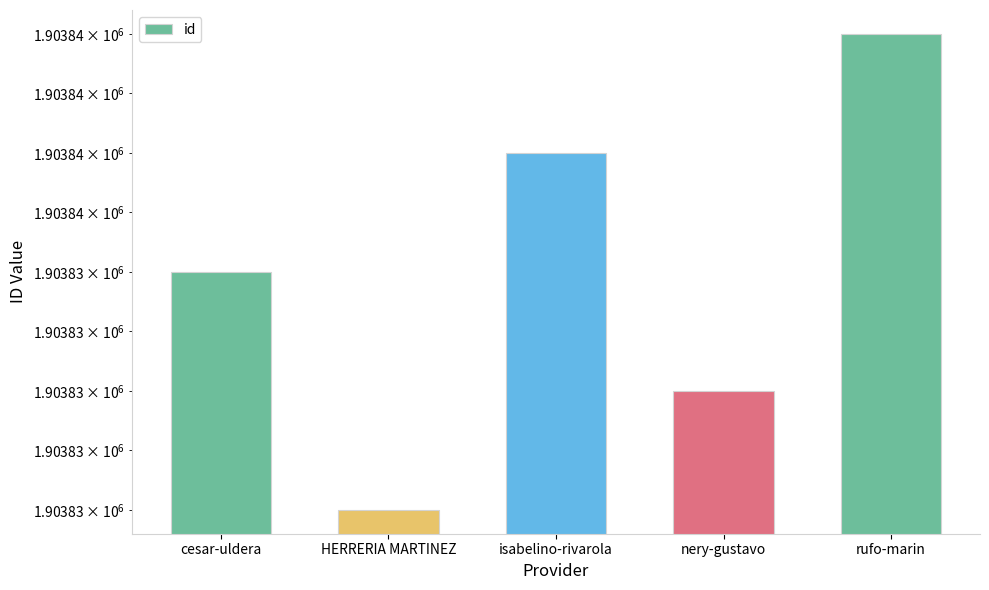

Reading left to right, what are all the values shown in this chart?

1903835	1903833	1903836	1903834	1903837